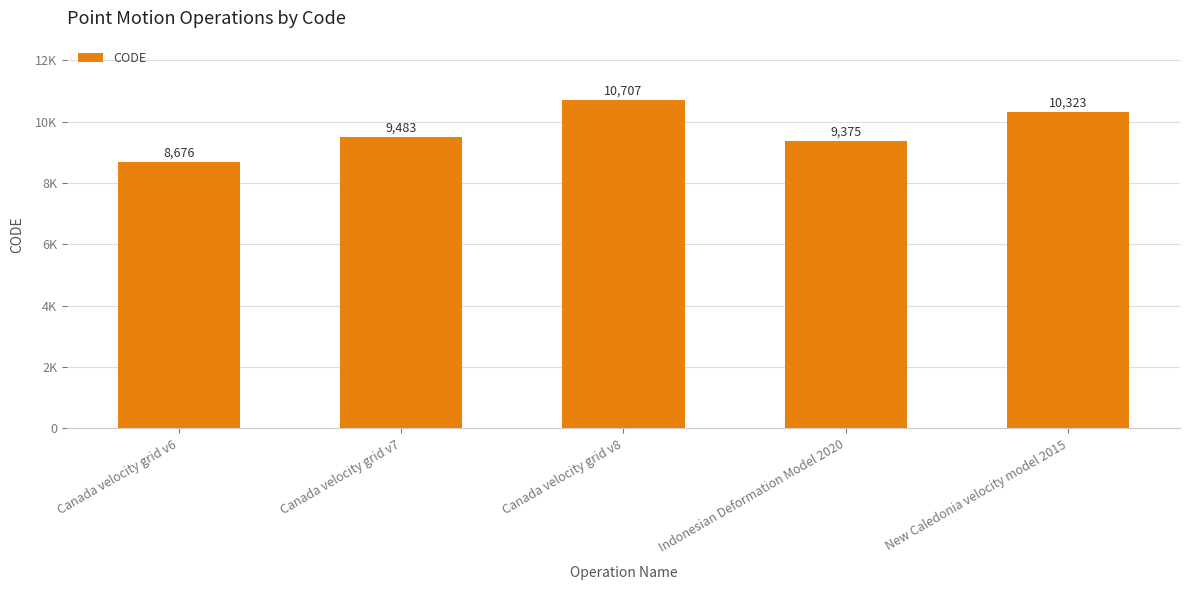

Rank the categories by value from highest to lowest.

Canada velocity grid v8, New Caledonia velocity model 2015, Canada velocity grid v7, Indonesian Deformation Model 2020, Canada velocity grid v6